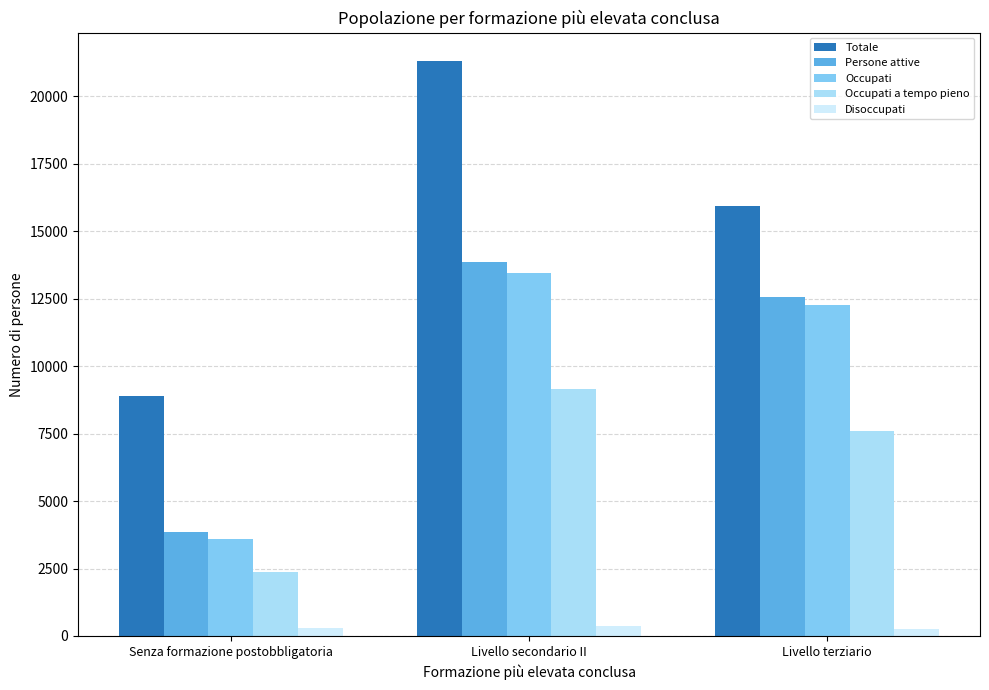

What is the label of the 2nd bar from the left?

Livello secondario II